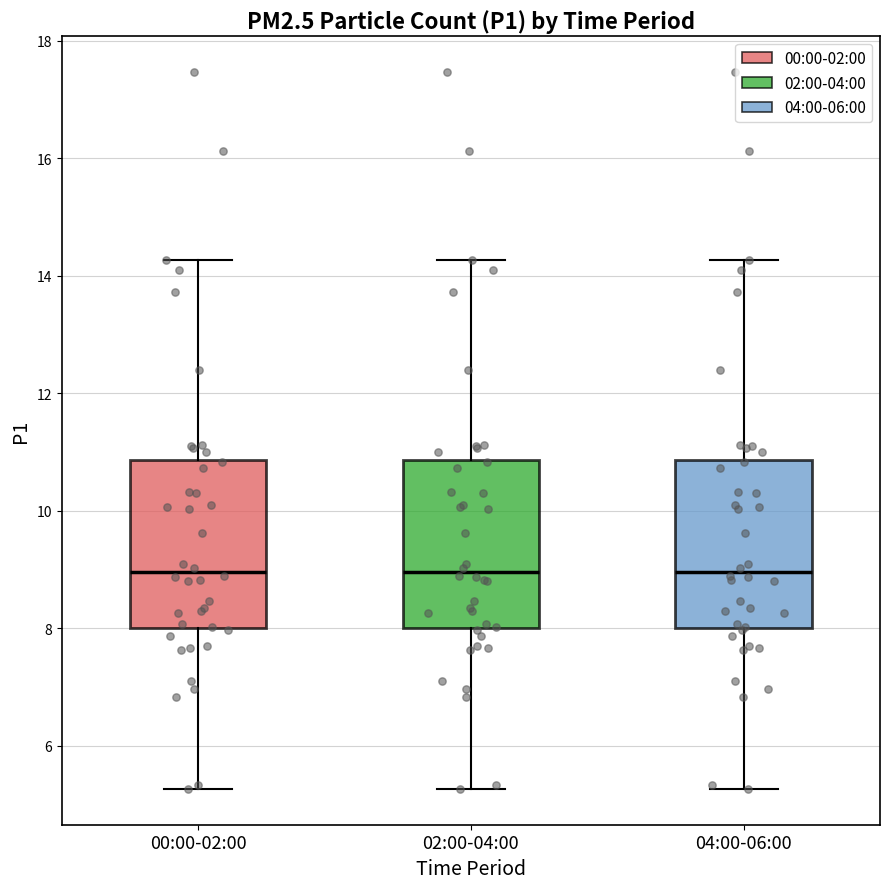

Reading left to right, read every box against the y-axis: the position of its median line, the range the box covers, and the ends of its whiskers. The values are not printed on the chart, so give them approximately, as read against the axis.

00:00-02:00: median 9.0, box 8.0 to 10.8, whiskers 5.2 to 14.2
02:00-04:00: median 9.0, box 8.0 to 10.8, whiskers 5.2 to 14.2
04:00-06:00: median 9.0, box 8.0 to 10.8, whiskers 5.2 to 14.2